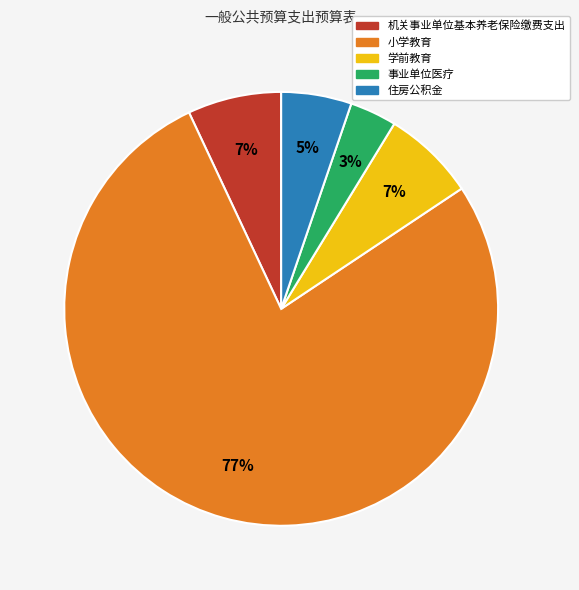

What percentage is the 事业单位医疗 slice, to the nearest percent?

3%